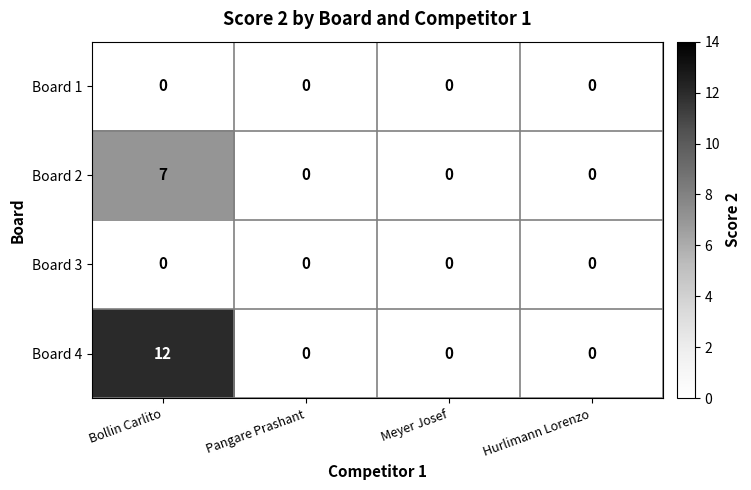

Is it true that Board 1 equals 0 at Bollin Carlito?

True